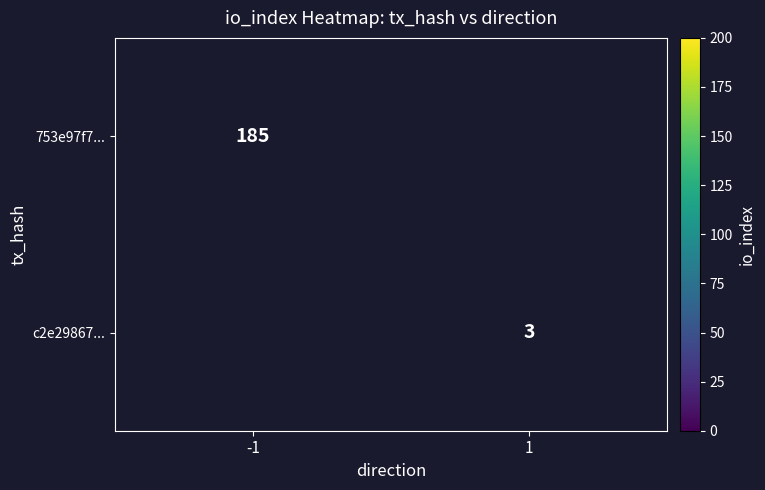

Is it true that 753e97f7... equals 316.4 at -1?

False